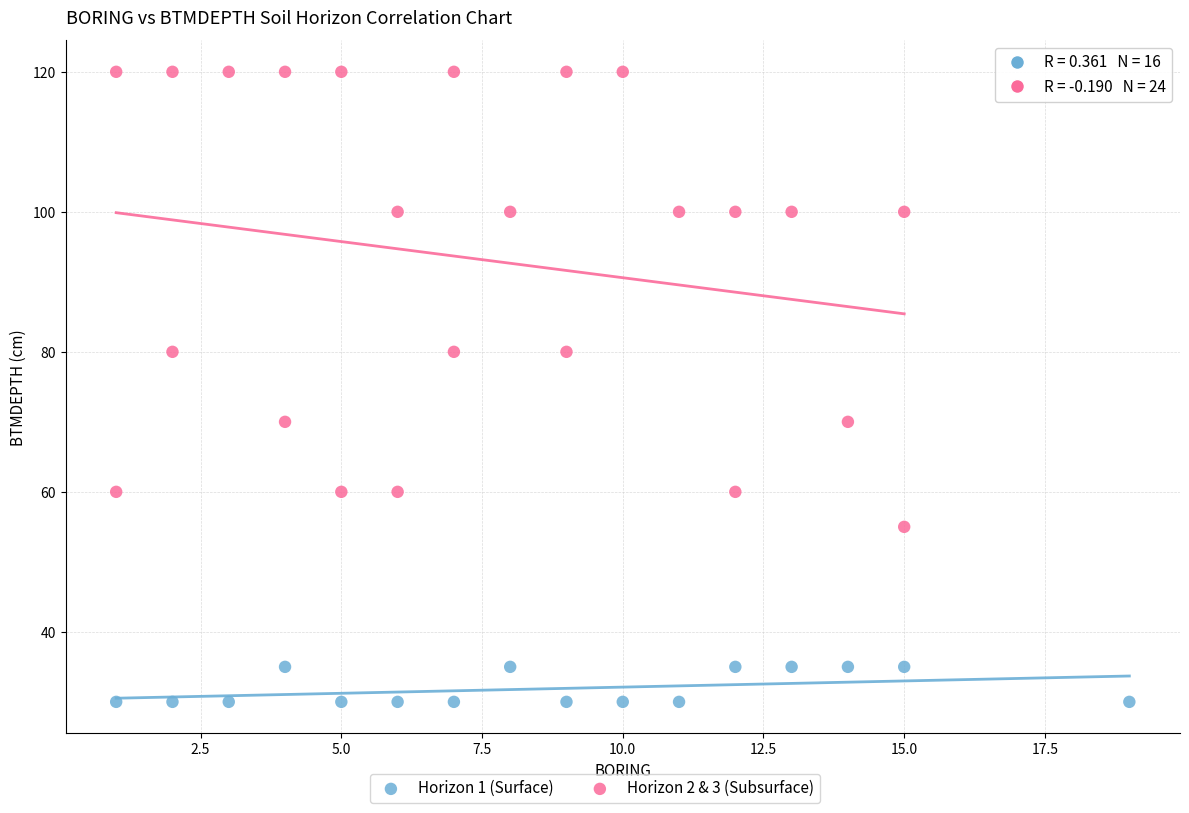

Which series has the widest spread of Y values?

Horizon 2 & 3 (Subsurface)